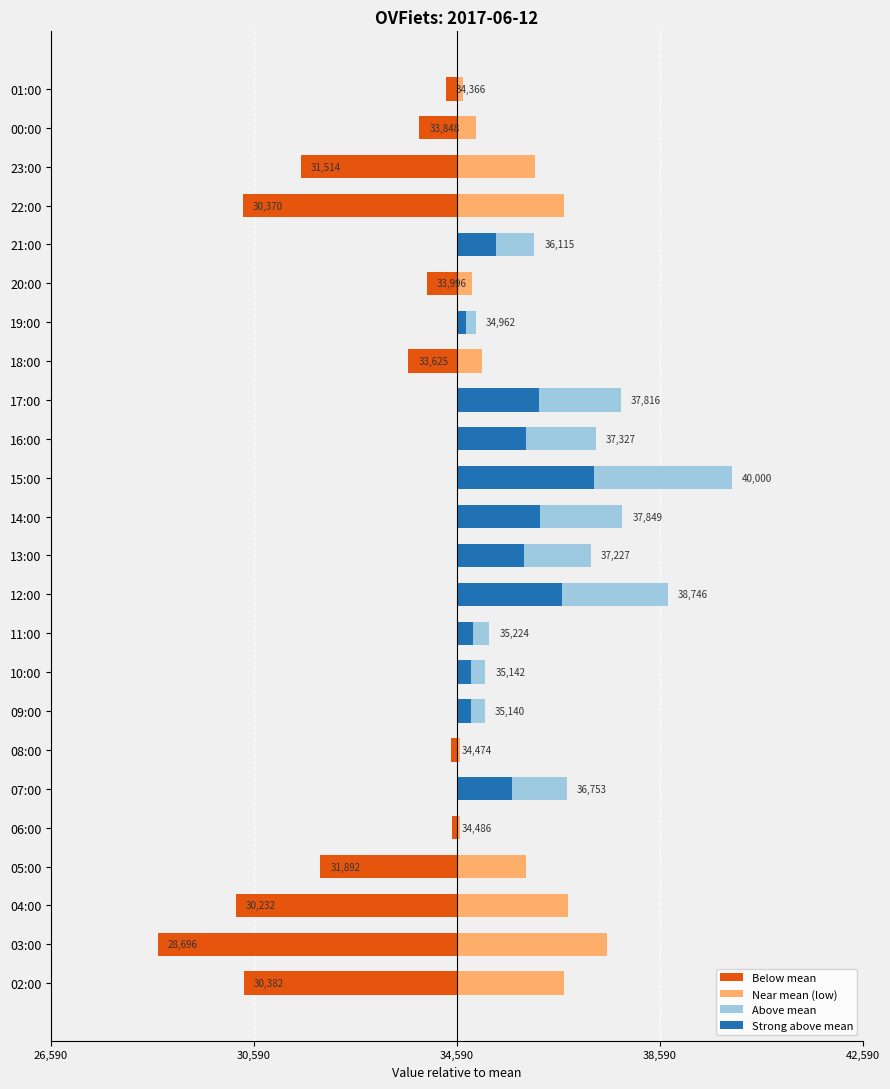

How many bars are there in each group?

4